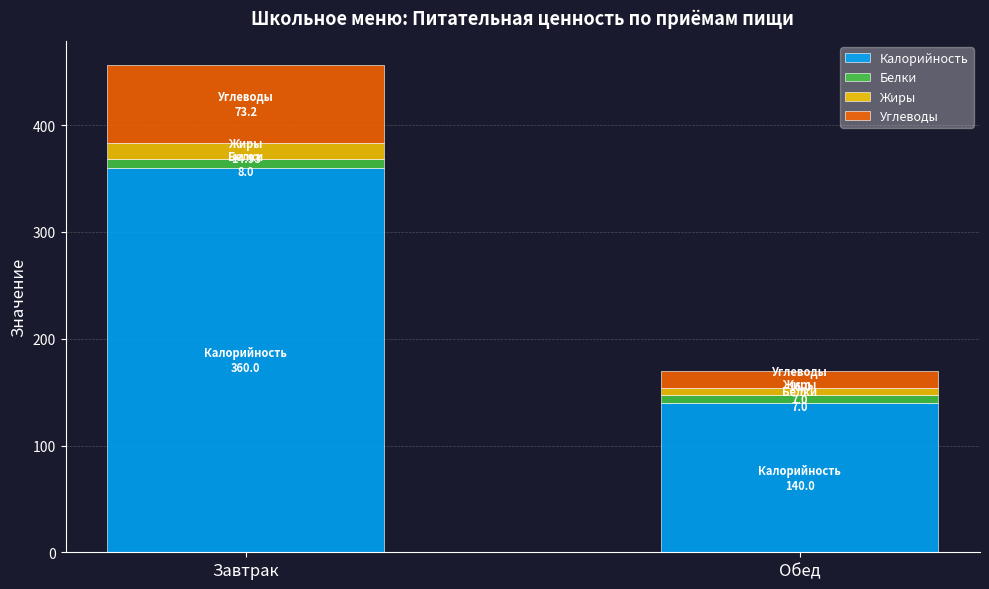

At which category is the sum across all series the highest?

Завтрак